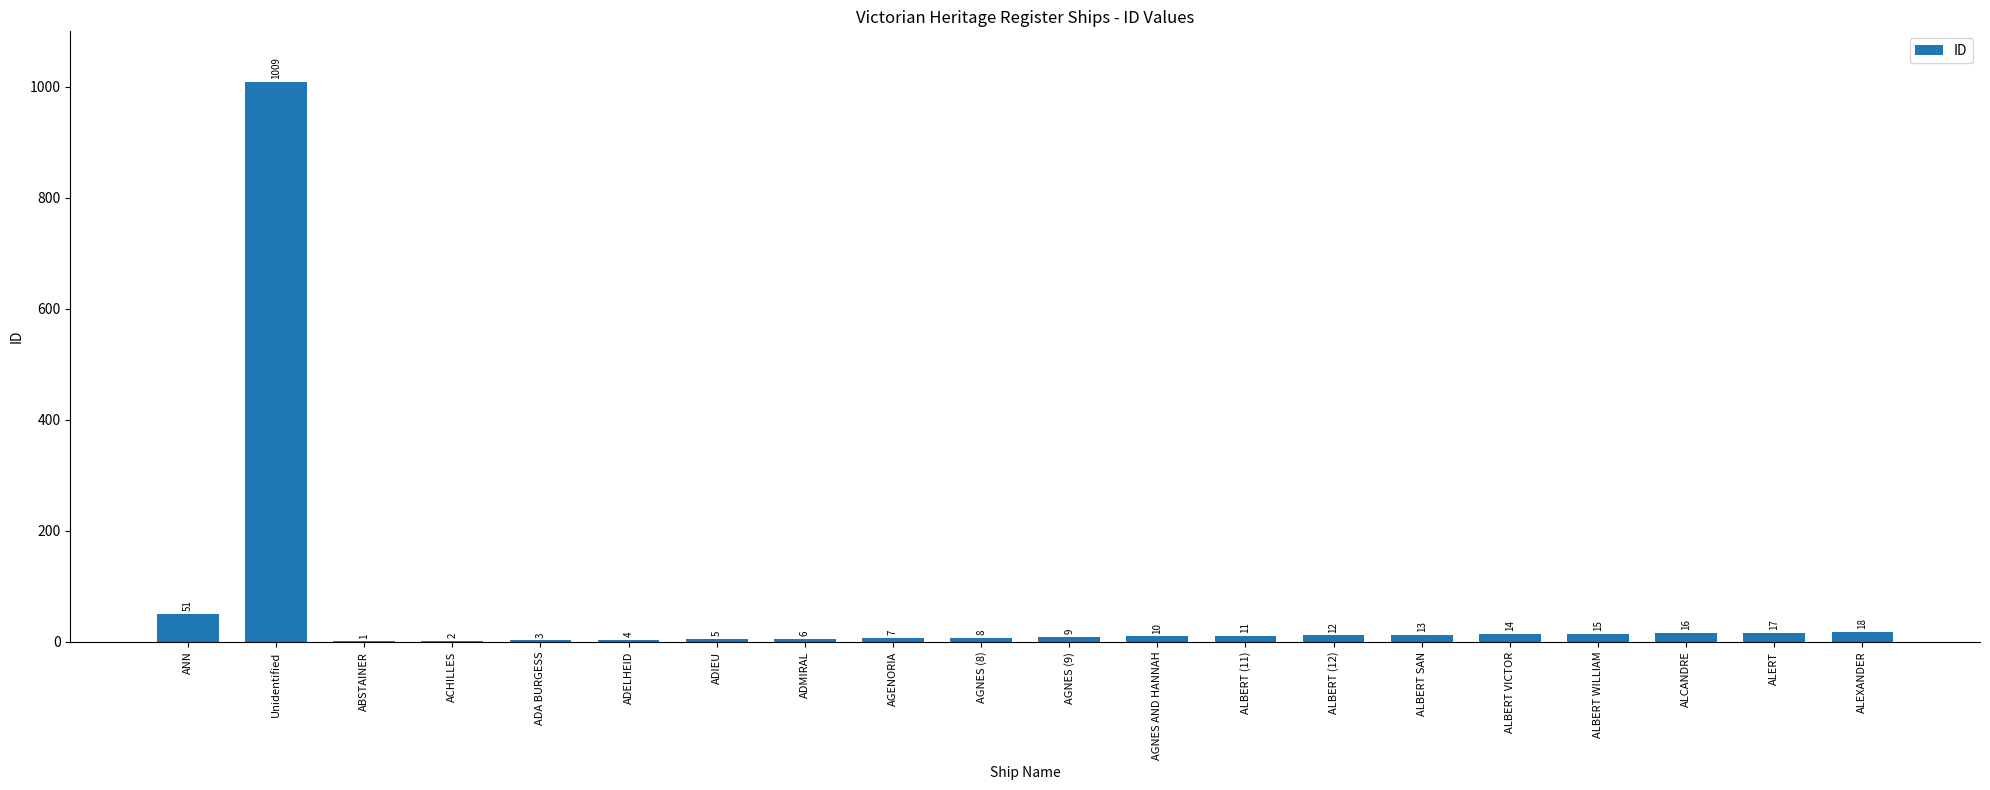

What is the average value?

62